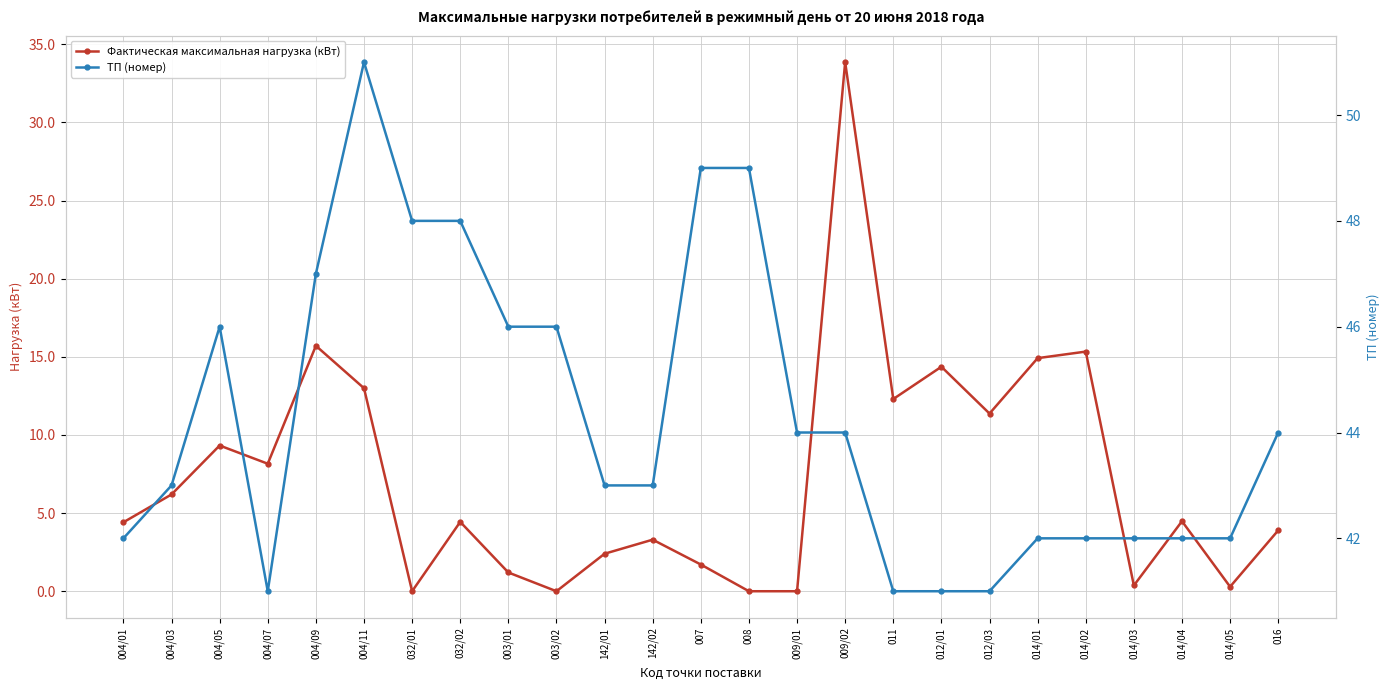

True or false: Фактическая максимальная нагрузка (кВт) and ТП (номер) intersect in this chart.

False